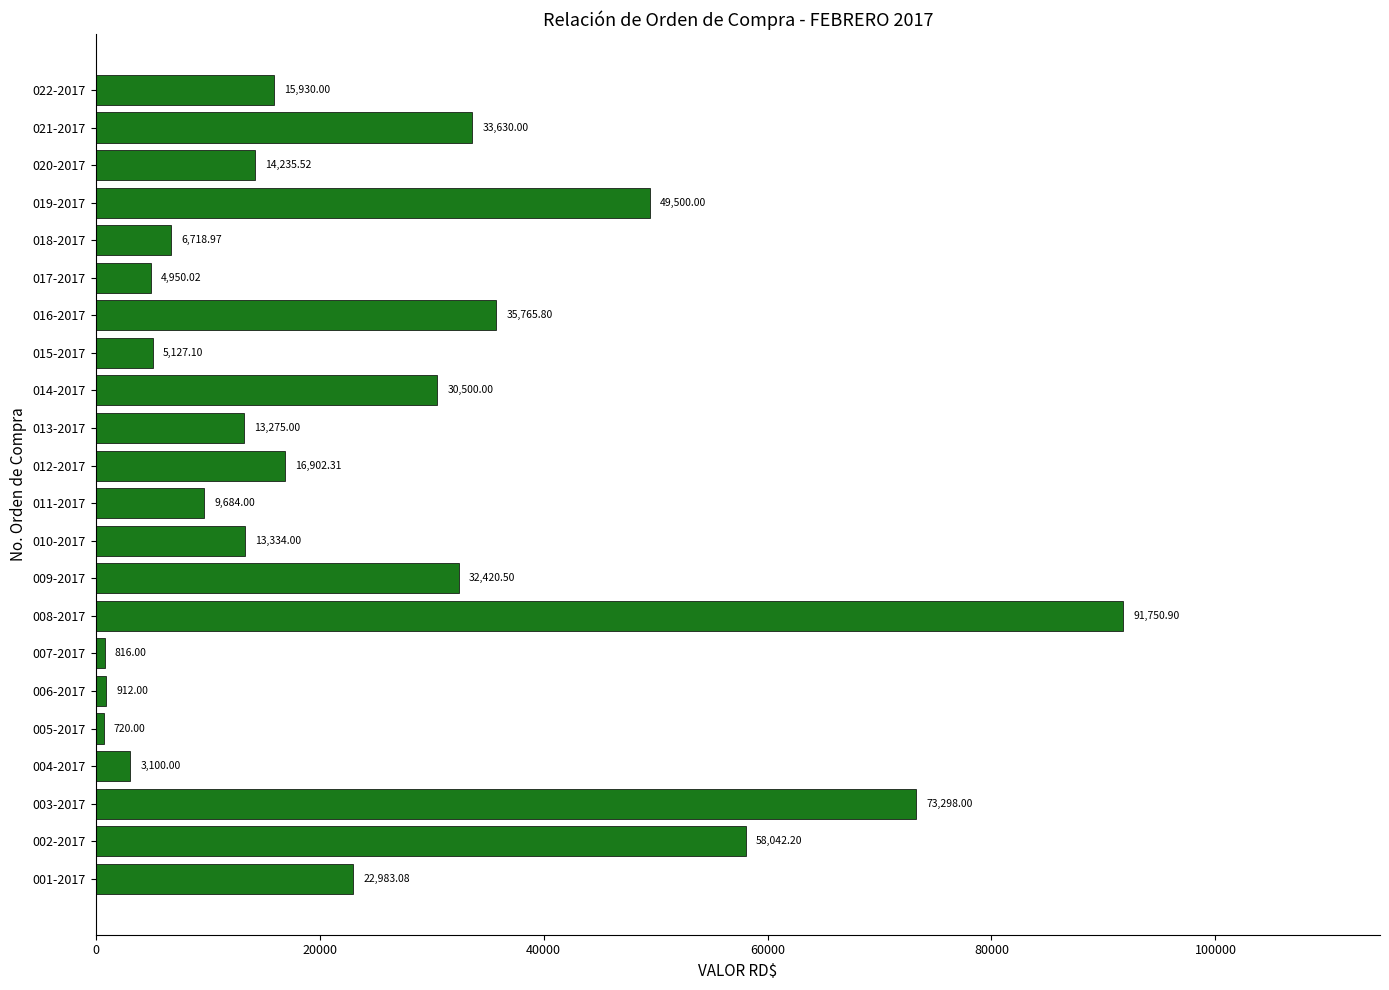

Which category has the highest value across all series?

008-2017